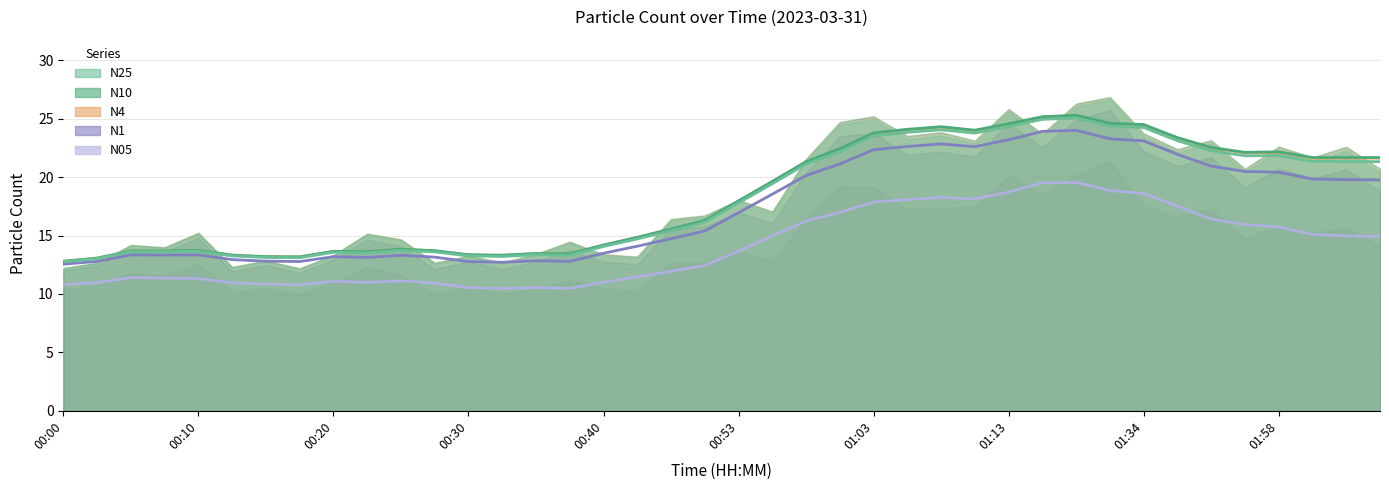

How many lines are shown in the chart?

5